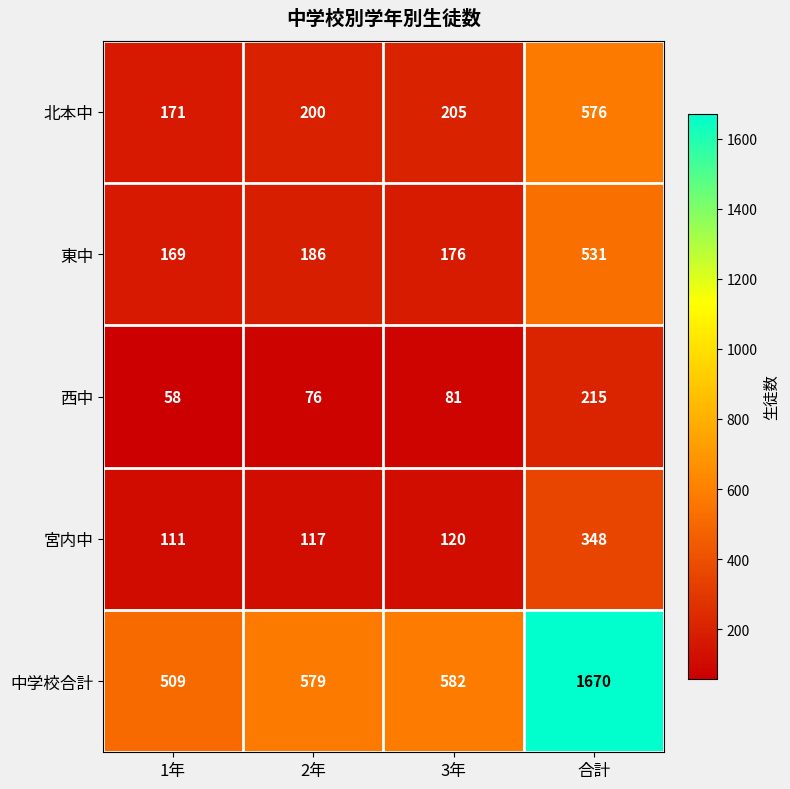

At which category does the chart reach its peak across all series?

合計